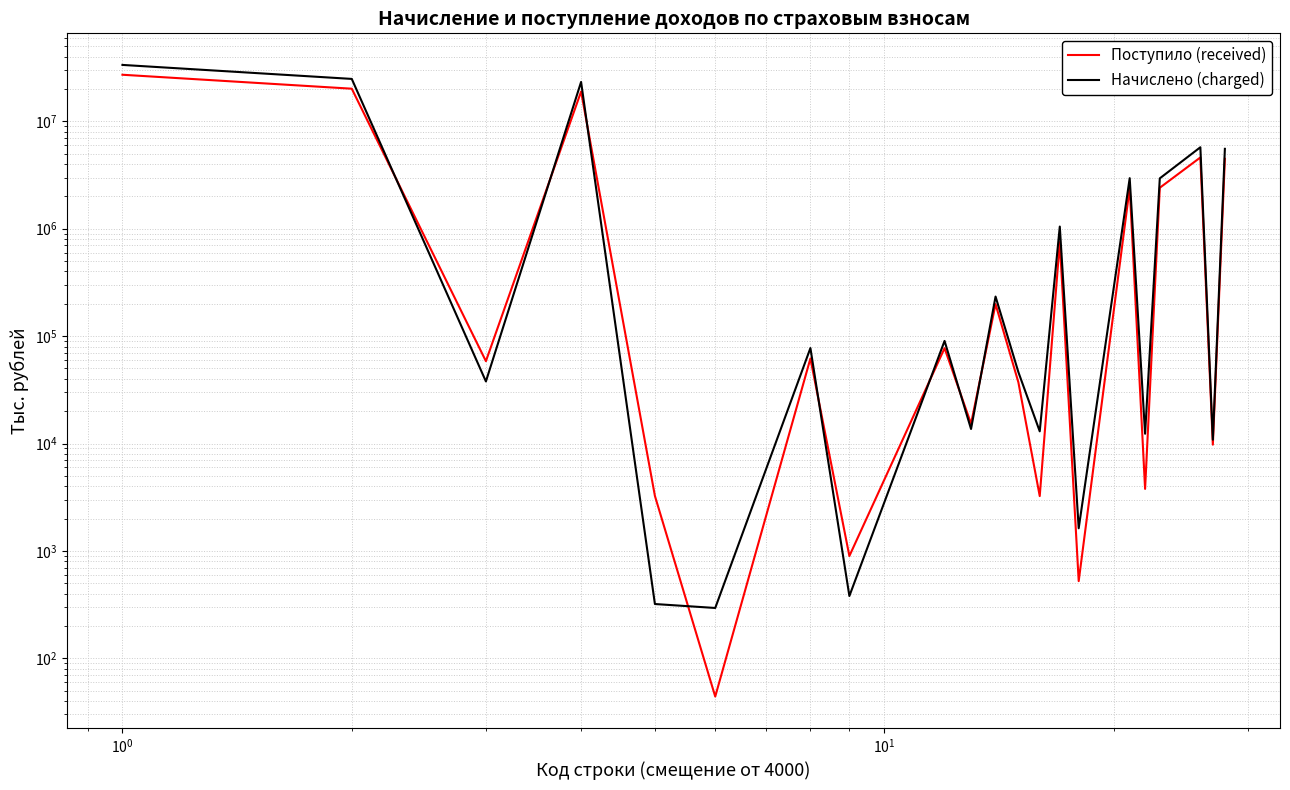

How many interior local valleys does the Поступило (received) series have?

8